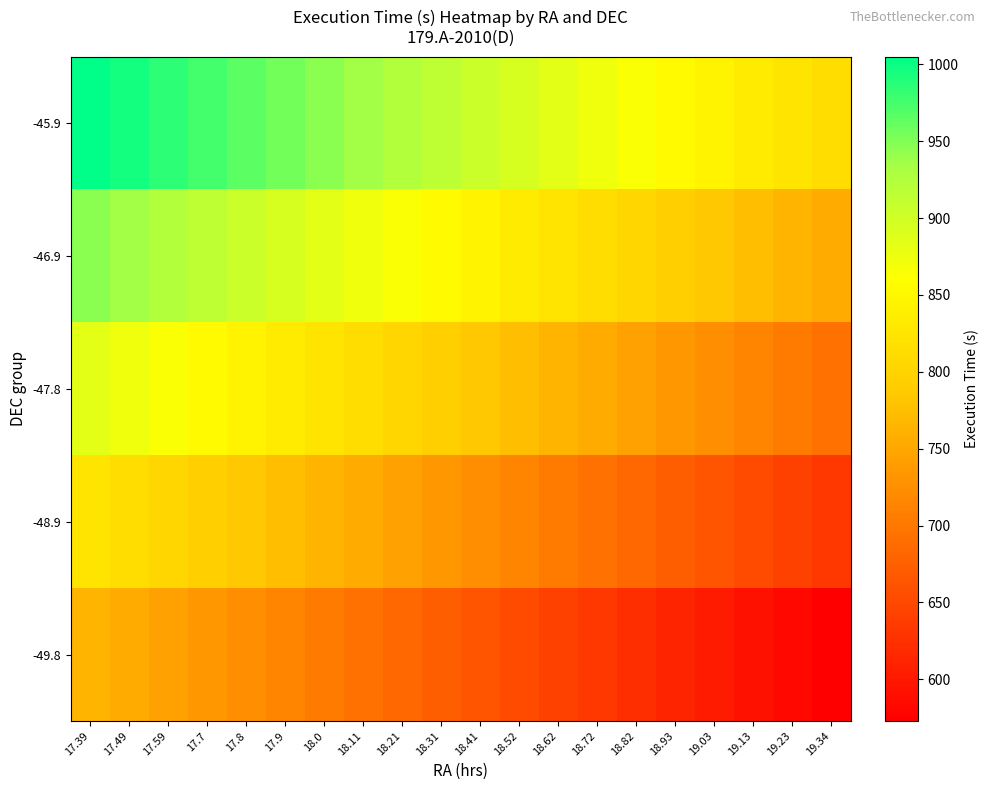

Reading left to right, what are all the values shown in this chart?

-45.9: 17.39=1005.0	17.49=995.0	17.59=984.9	17.7=974.9	17.8=964.8	17.9=954.8	18.0=944.7	18.11=934.7	18.21=924.6	18.31=914.6	18.41=904.5	18.52=894.5	18.62=884.4	18.72=874.4	18.82=864.3	18.93=854.2	19.03=844.2	19.13=834.1	19.23=824.1	19.34=814.1
-46.9: 17.39=944.7	17.49=934.6	17.59=924.6	17.7=914.5	17.8=904.5	17.9=894.4	18.0=884.4	18.11=874.4	18.21=864.3	18.31=854.2	18.41=844.2	18.52=834.1	18.62=824.1	18.72=814.0	18.82=804.0	18.93=793.9	19.03=783.9	19.13=773.8	19.23=763.8	19.34=753.8
-47.8: 17.39=884.4	17.49=874.4	17.59=864.3	17.7=854.2	17.8=844.2	17.9=834.1	18.0=824.1	18.11=814.1	18.21=804.0	18.31=794.0	18.41=783.9	18.52=773.9	18.62=763.8	18.72=753.8	18.82=743.7	18.93=733.6	19.03=723.6	19.13=713.5	19.23=703.5	19.34=693.4
-48.9: 17.39=824.1	17.49=814.1	17.59=804.0	17.7=794.0	17.8=783.9	17.9=773.9	18.0=763.8	18.11=753.8	18.21=743.7	18.31=733.7	18.41=723.6	18.52=713.6	18.62=703.5	18.72=693.5	18.82=683.4	18.93=673.4	19.03=663.3	19.13=653.2	19.23=643.2	19.34=633.2
-49.8: 17.39=763.8	17.49=753.8	17.59=743.7	17.7=733.6	17.8=723.6	17.9=713.5	18.0=703.5	18.11=693.5	18.21=683.4	18.31=673.4	18.41=663.3	18.52=653.2	18.62=643.2	18.72=633.1	18.82=623.1	18.93=613.0	19.03=603.0	19.13=592.9	19.23=582.9	19.34=572.9